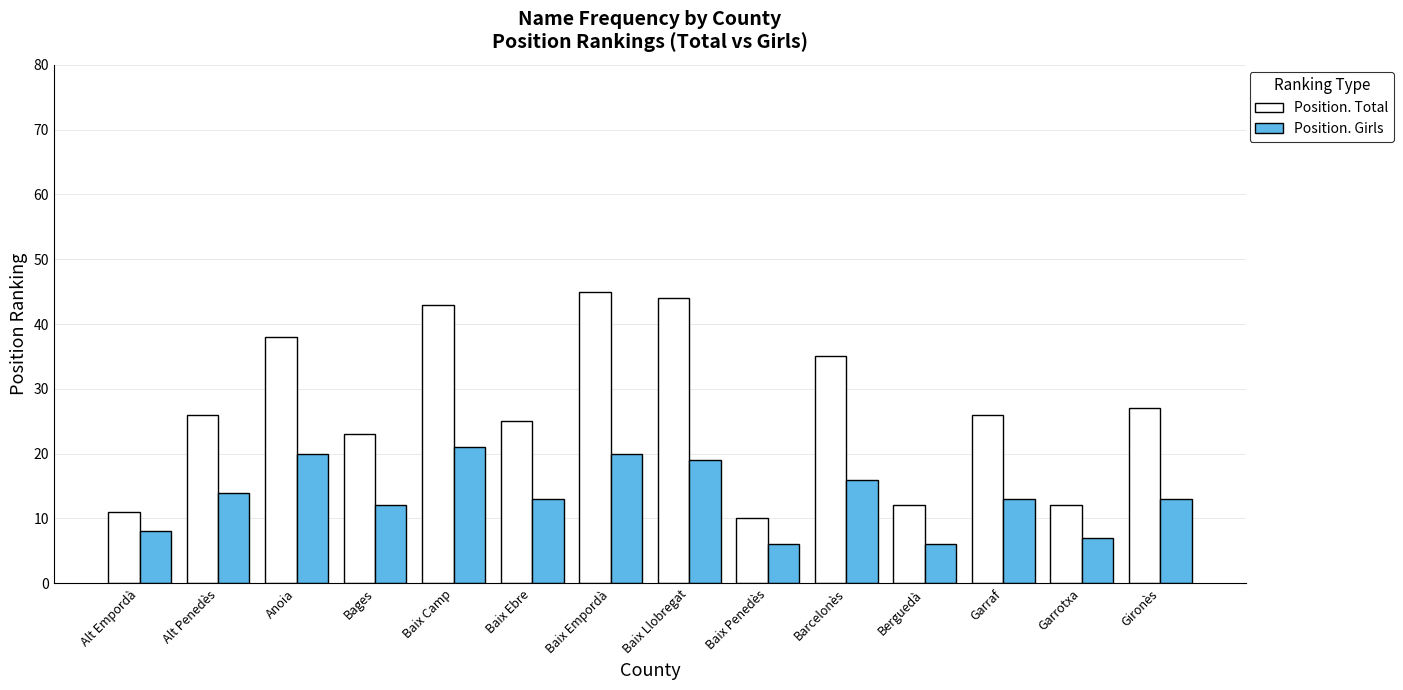

What is the difference between the maximum and minimum values in the Position. Total series?

35